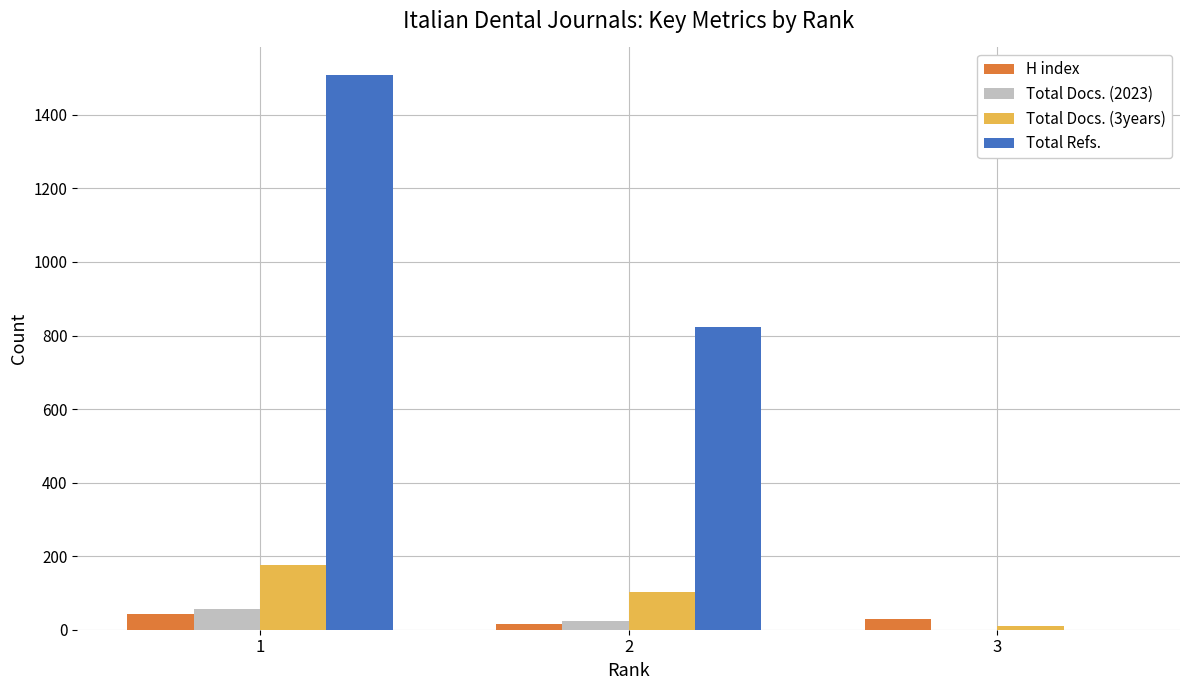

Is the value of H index at 3 greater than the value of Total Docs. (3years) at 3?

Yes